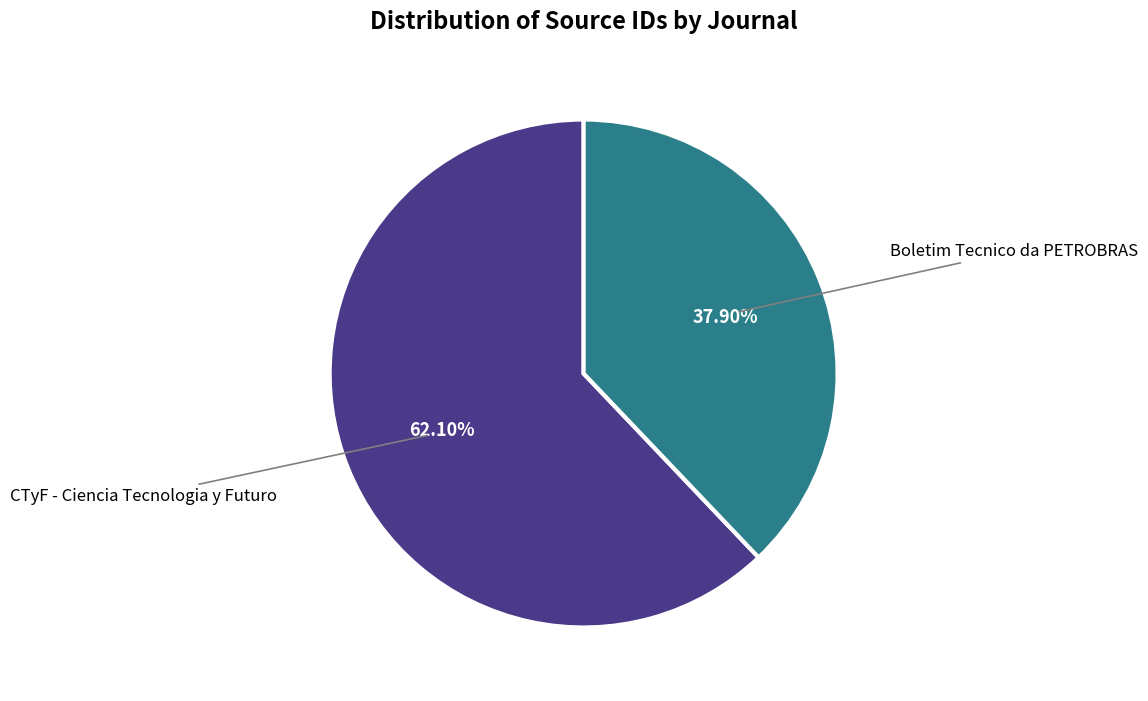

Is there a majority slice in this chart?

Yes